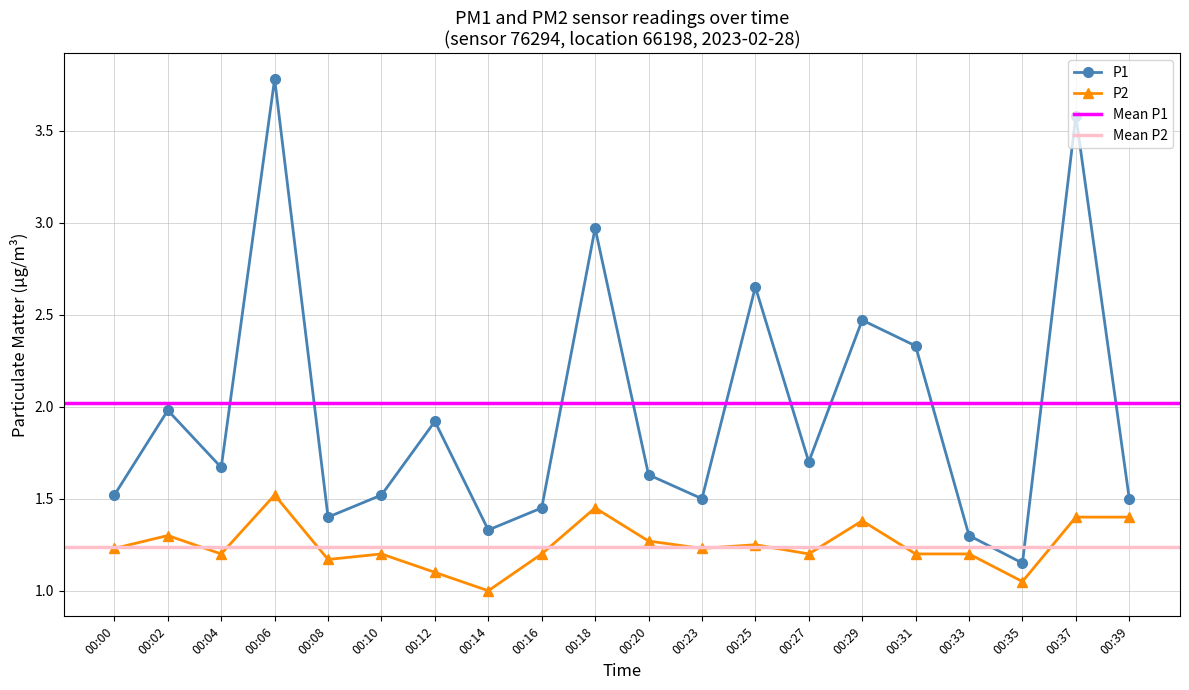

True or false: P2 and P1 cross at least once.

False